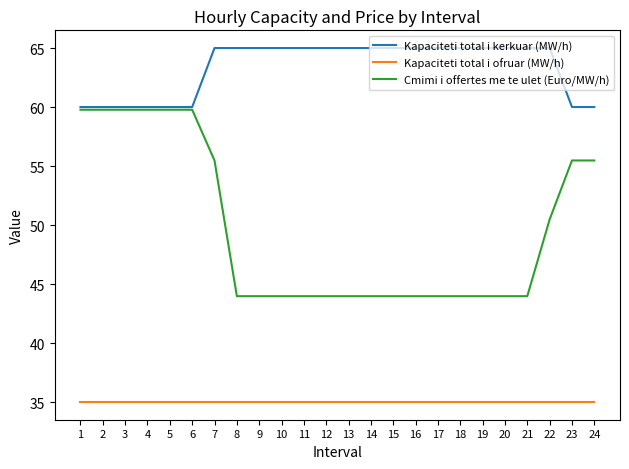

The Kapaciteti total i ofruar (MW/h) series shows 56.6 at 4. True or false?

False